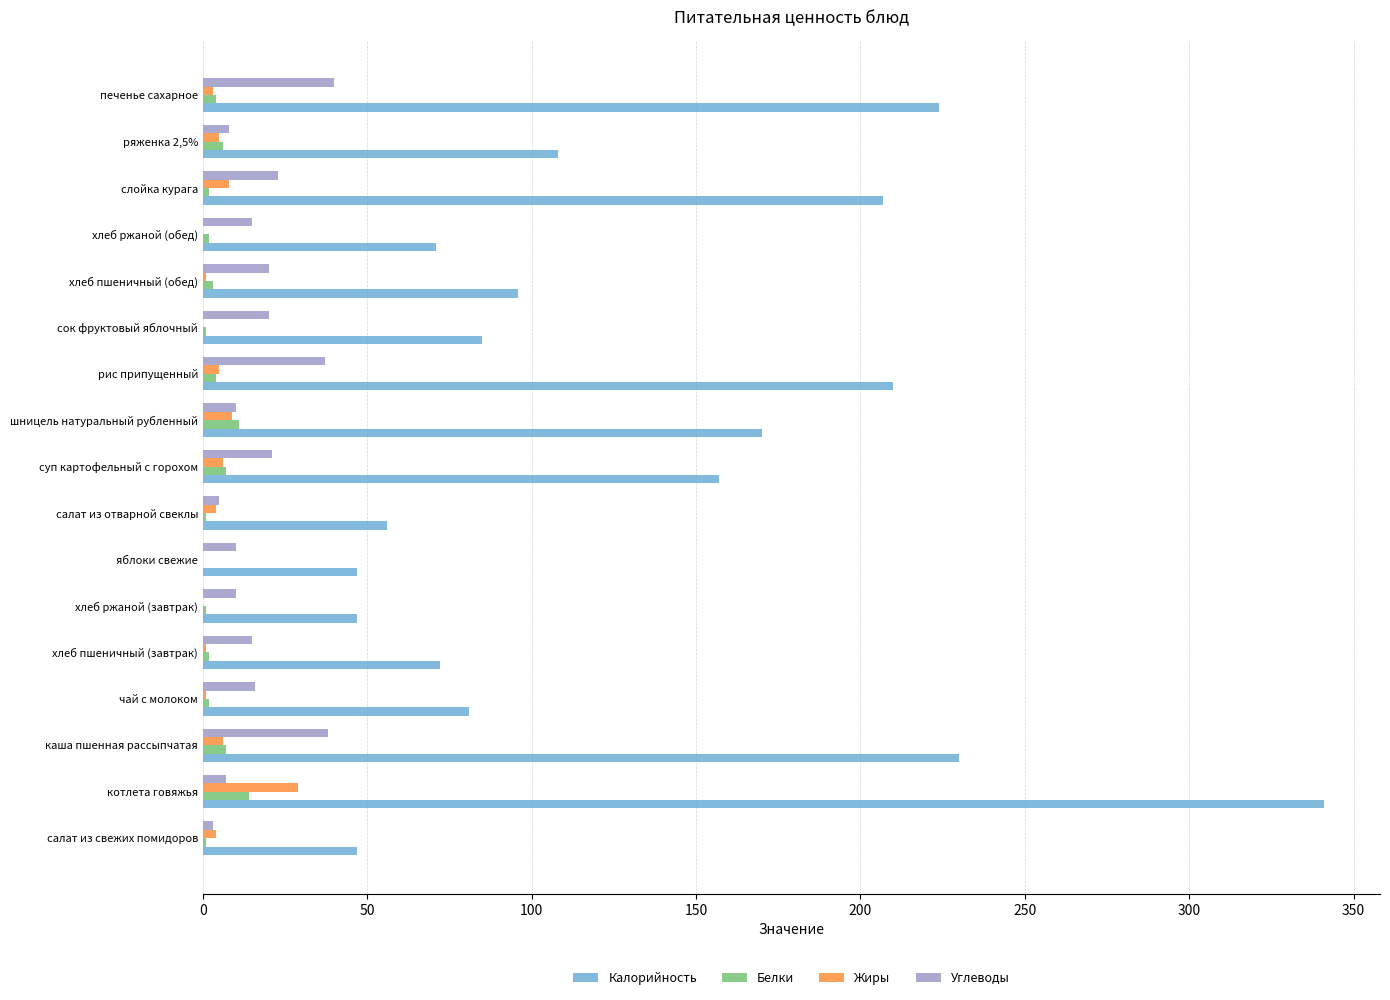

Which series has the largest total across all categories?

Калорийность